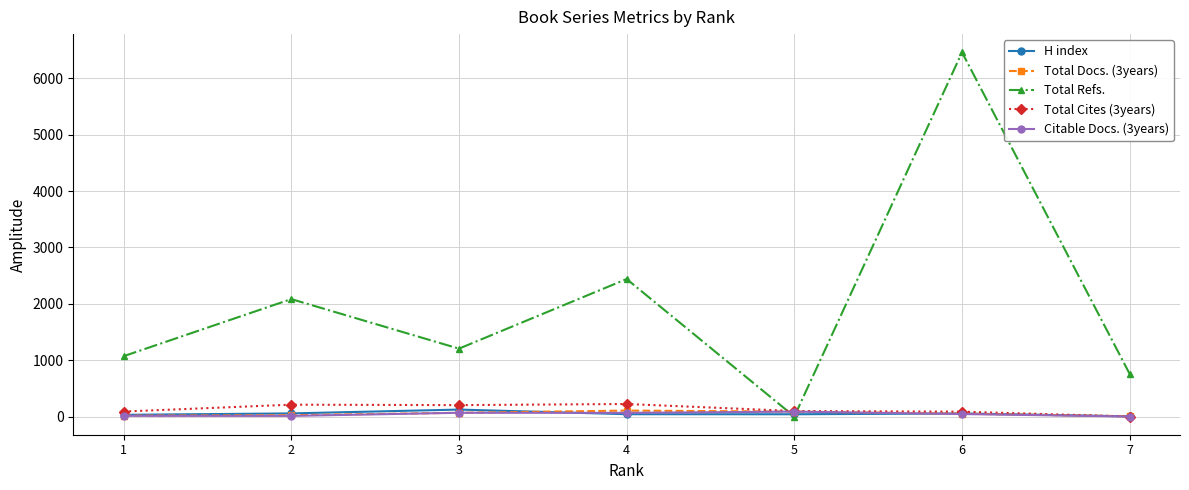

What is the value of the Total Docs. (3years) point at the 5th from the left?

87